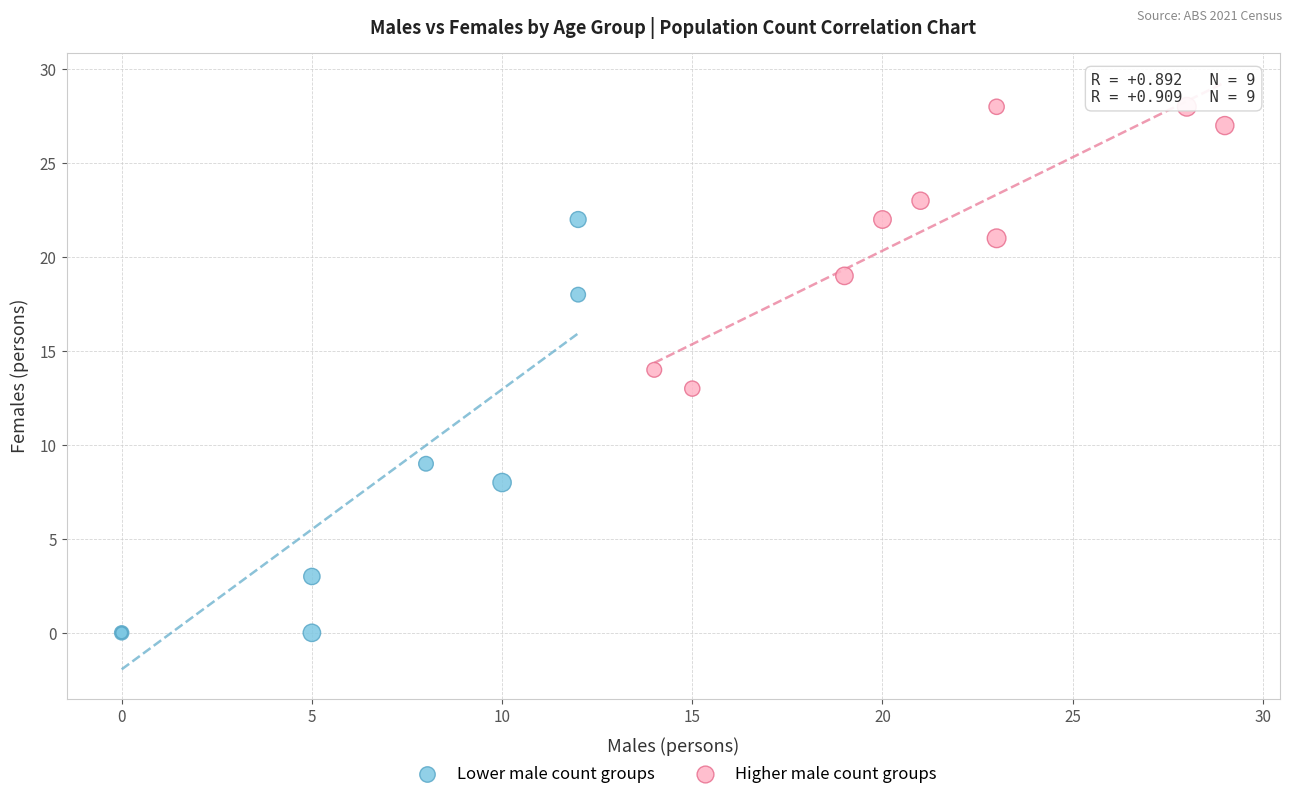

Which series reaches the maximum Y coordinate?

Higher male count groups